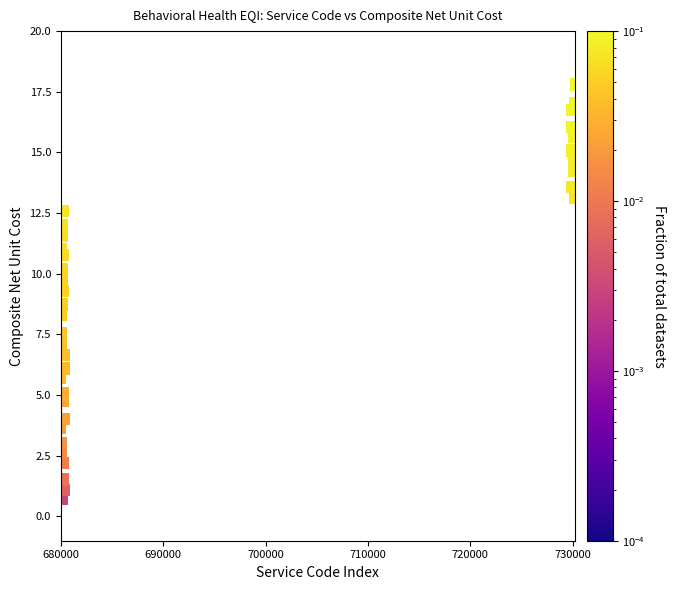

What is the range of Y values (max minus min)?

17.1